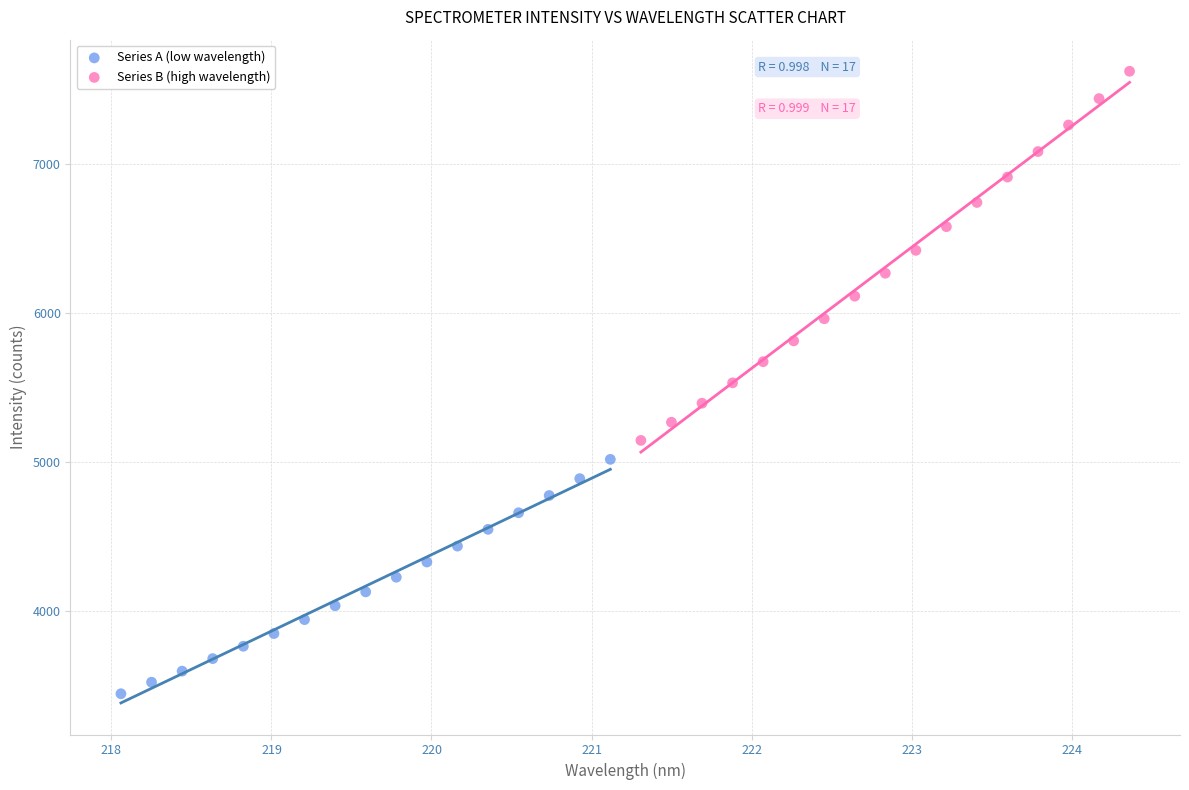

What are all the series names shown in the legend?

Series A (low wavelength), Series B (high wavelength)